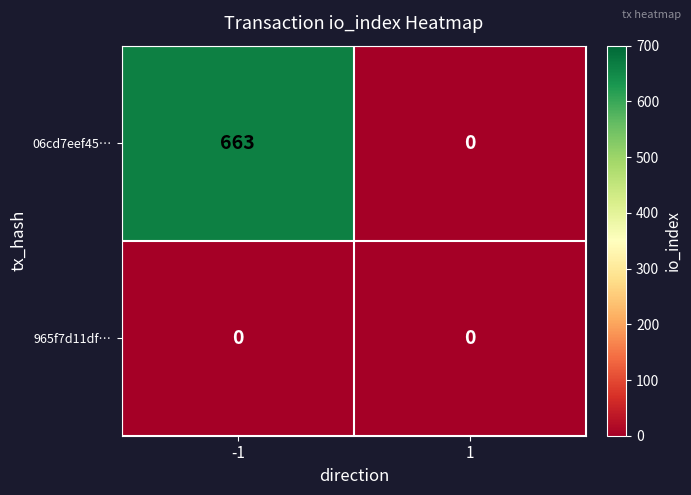

The value of 965f7d11df… at 1 is 0. True or false?

True